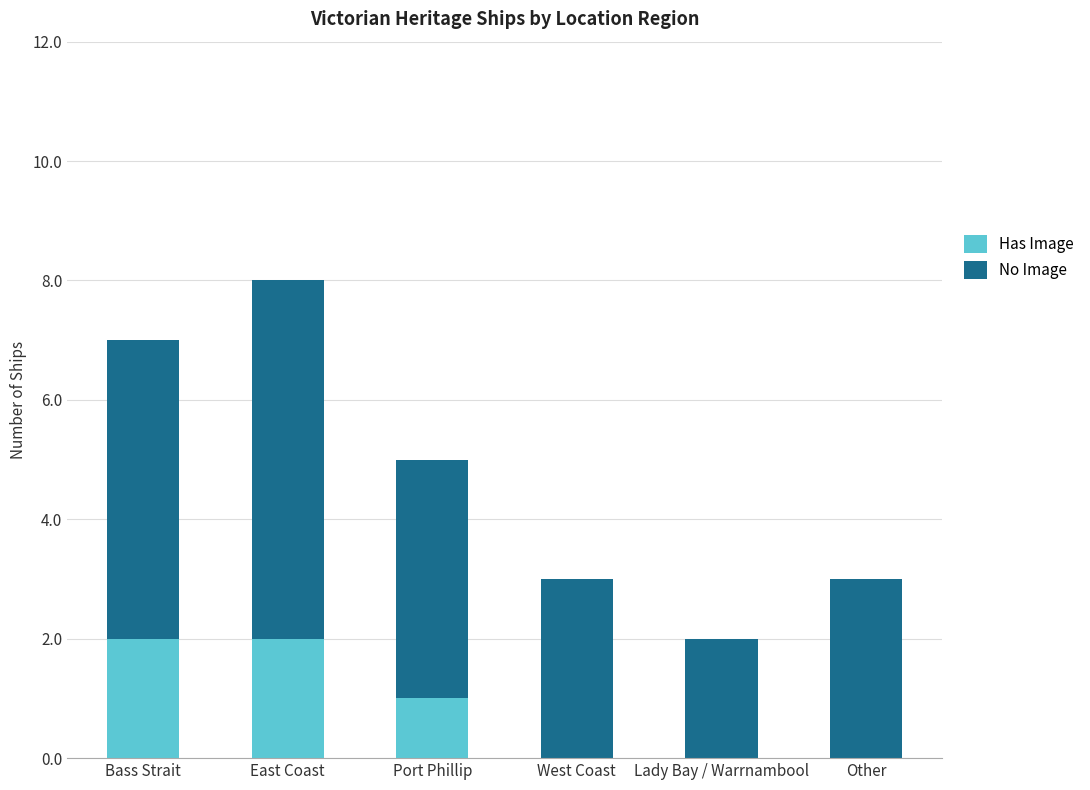

The value of Has Image at West Coast is 0. True or false?

True